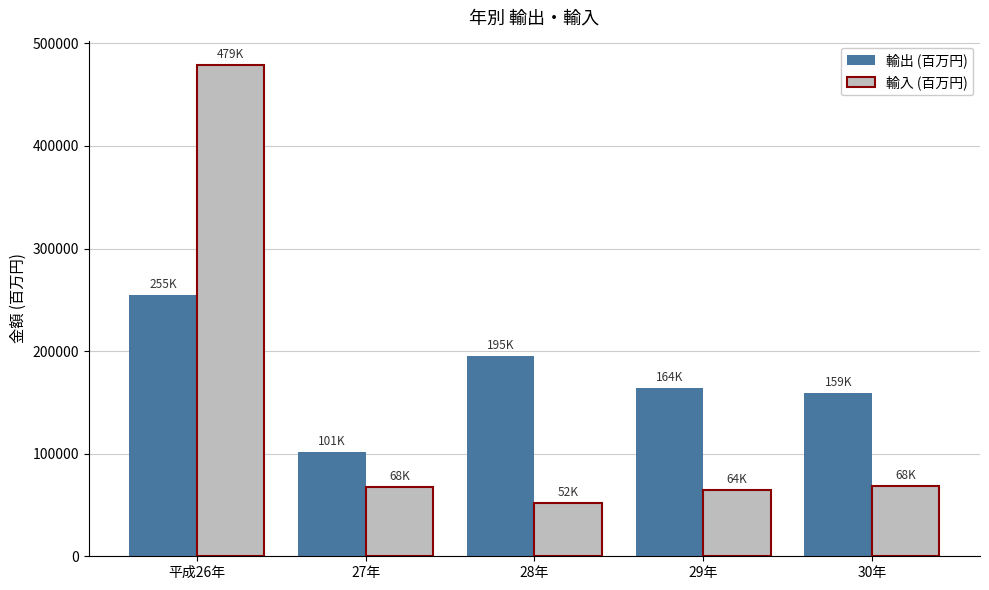

At 29年, list the series in order from smallest to largest.

輸入 (百万円), 輸出 (百万円)